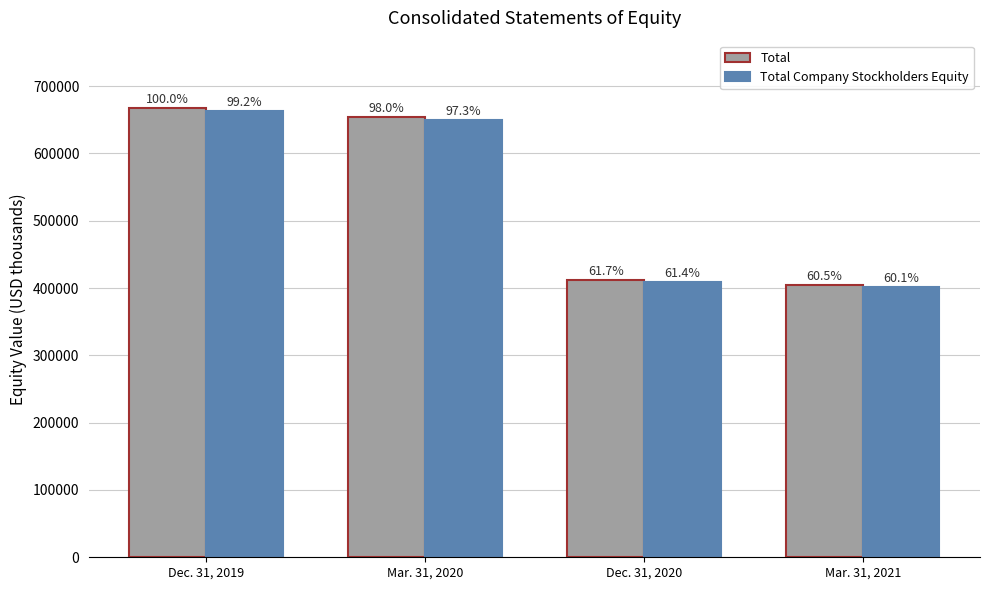

How many bars are there in total?

8